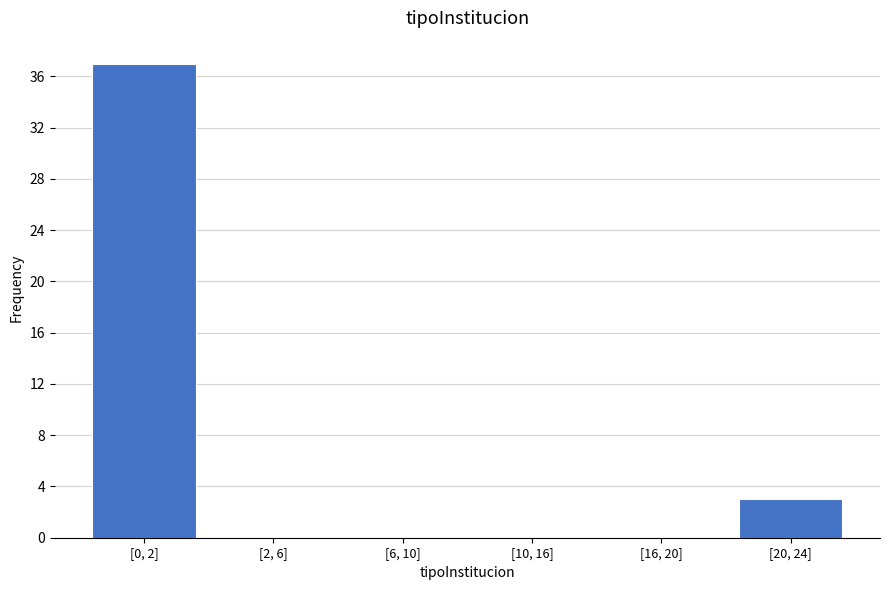

Reading right to left, what are all the values shown in this chart?

[20, 24]=3	[16, 20]=0	[10, 16]=0	[6, 10]=0	[2, 6]=0	[0, 2]=37